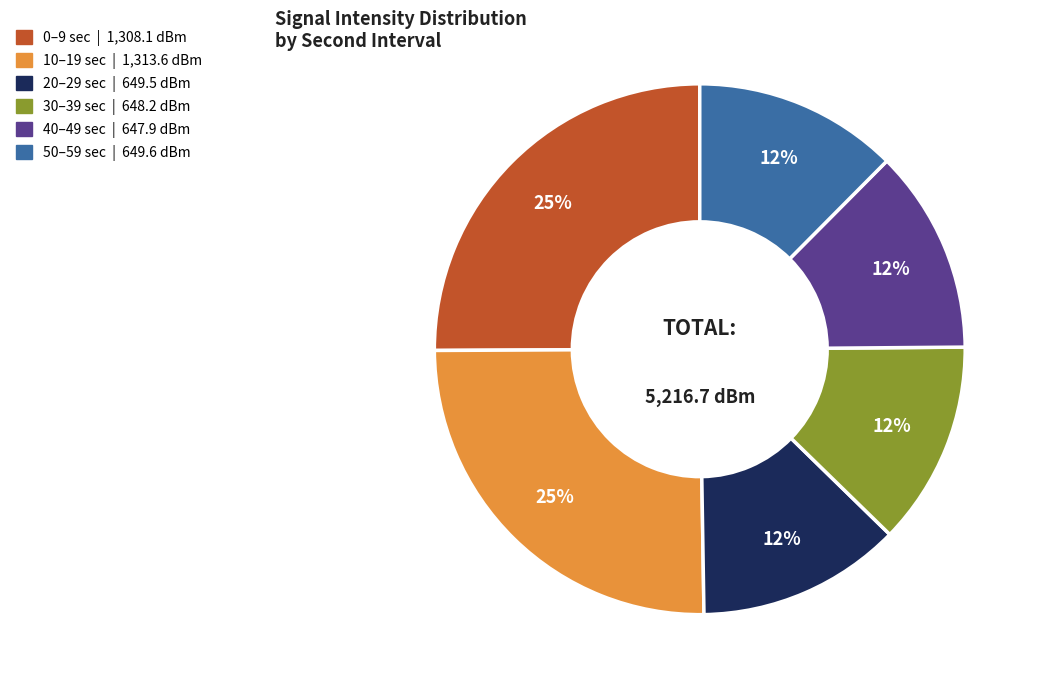

Is there any slice that represents more than half of the pie?

No